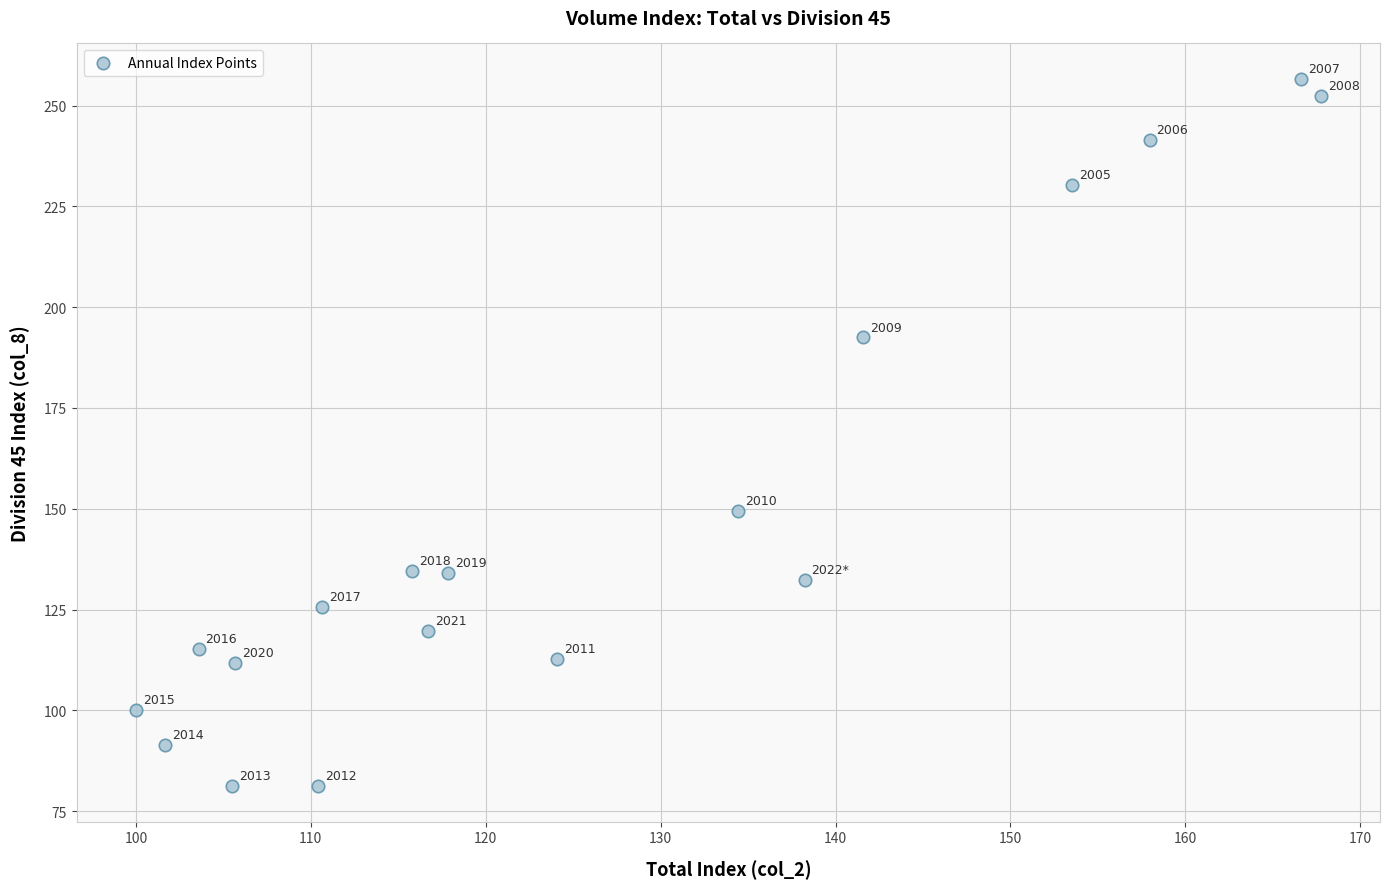

What is the range of Y values (max minus min)?

175.4